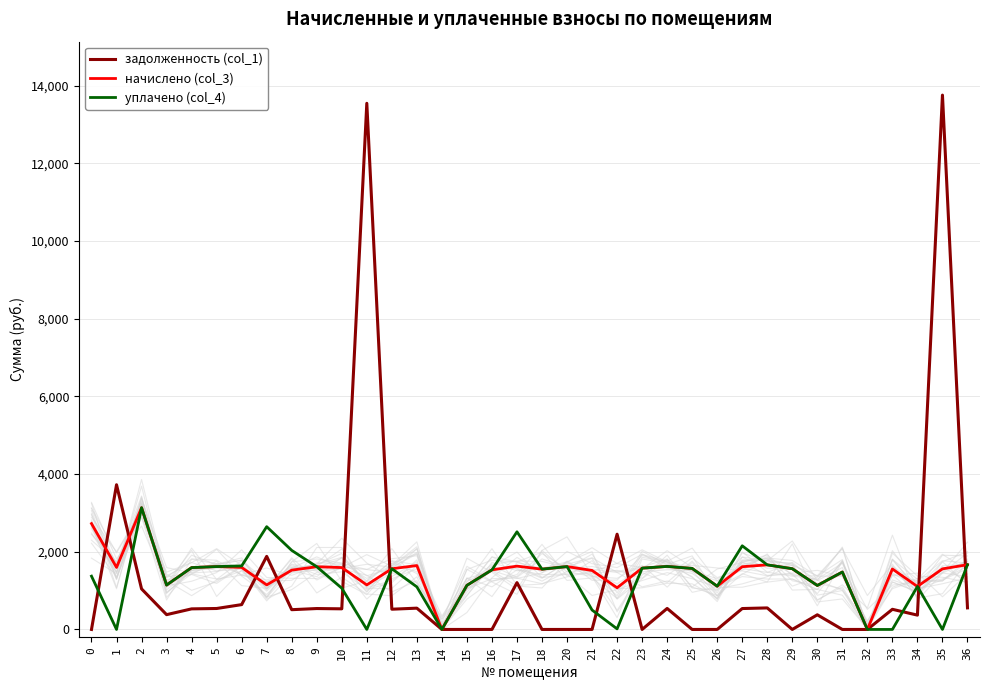

Rank the categories by начислено (col_3) value from lowest to highest.

14, 32, 22, 34, 26, 30, 15, 3, 7, 11, 31, 21, 8, 16, 18, 33, 35, 12, 29, 25, 23, 4, 10, 1, 6, 9, 27, 5, 20, 24, 17, 13, 28, 36, 0, 2